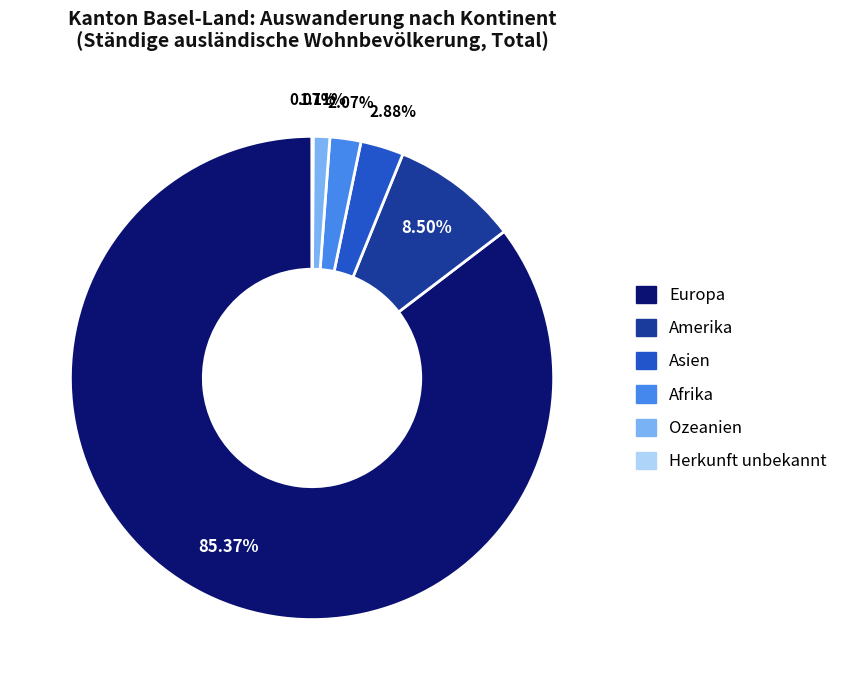

Which category has the biggest portion of the pie?

Europa